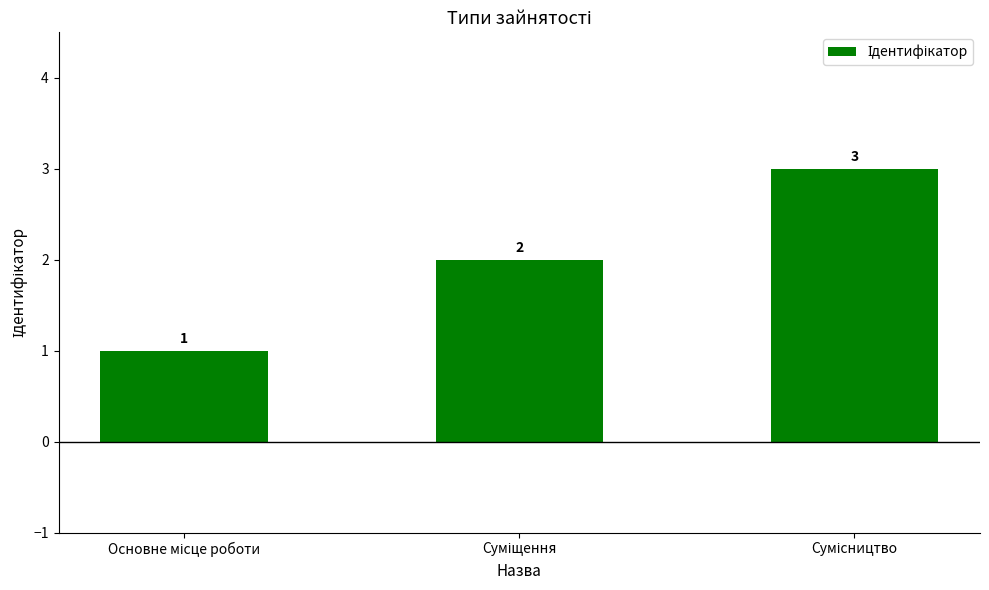

What is the maximum value shown in the chart?

3